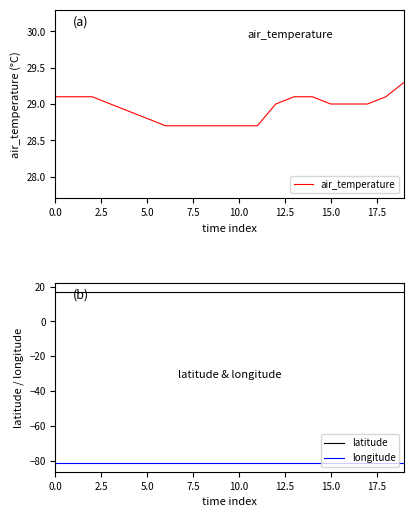

The longitude series shows -53.8 at 0.0. True or false?

False